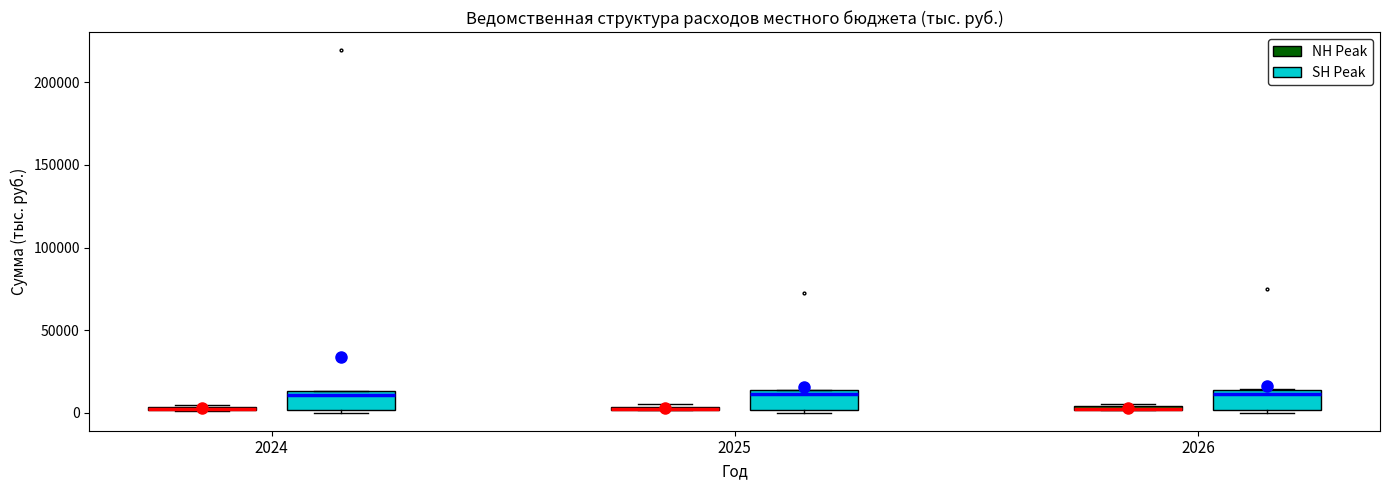

Where is the upper edge of the box for 2026 (NH Peak) on the y-axis? The values are not printed on the chart, so give them approximately, as read against the axis.

5000